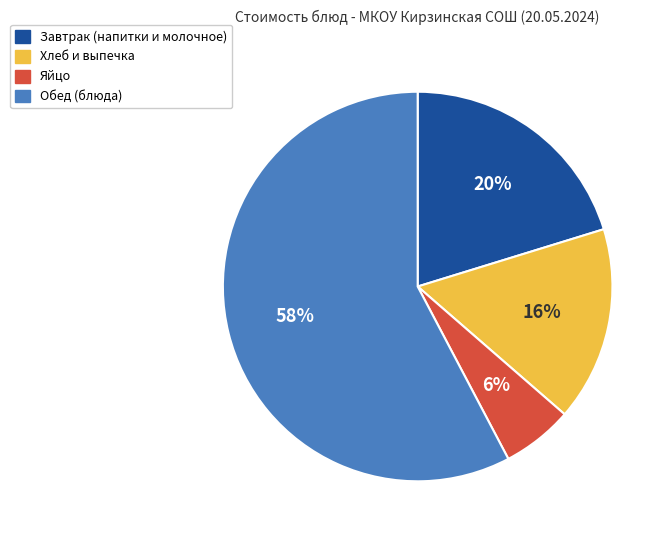

Is there a majority slice in this chart?

Yes